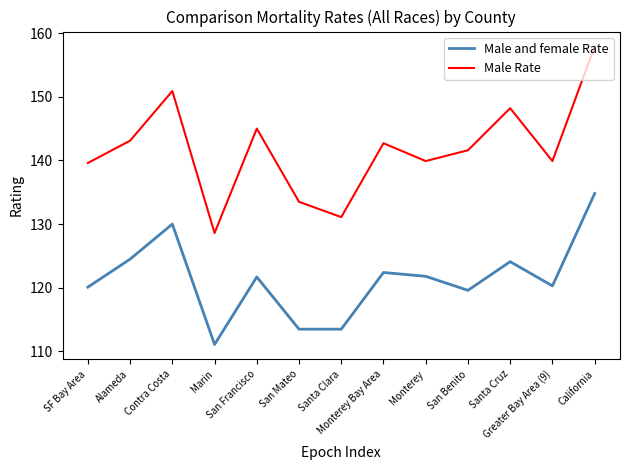

Which series has the largest total across all categories?

Male Rate